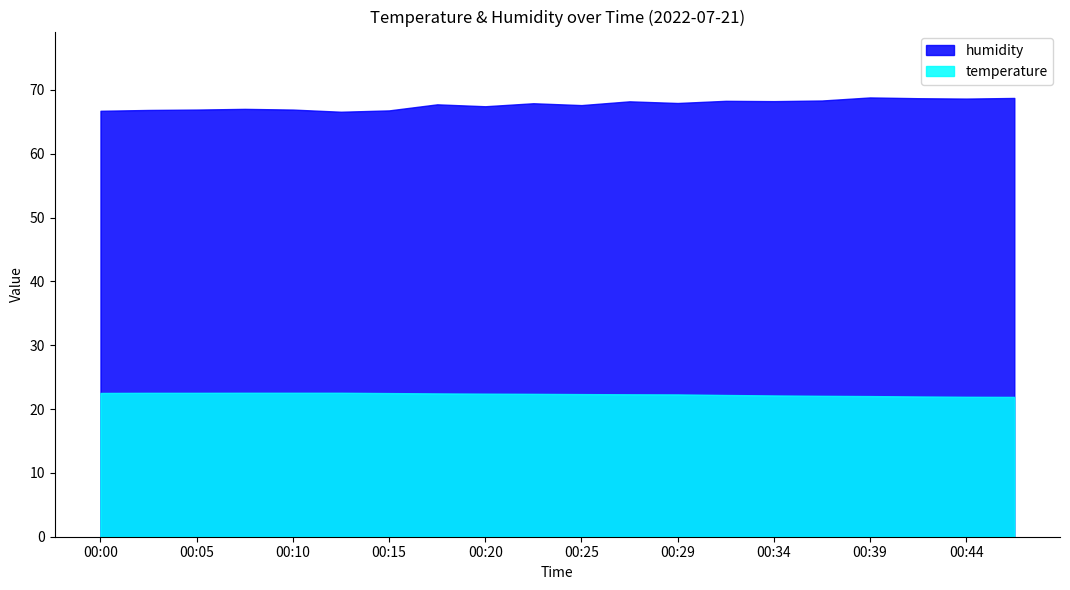

The value of humidity at 00:34 is 68.2. True or false?

True